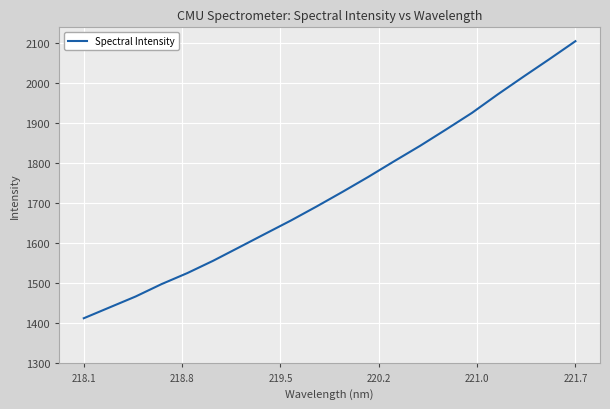

What is the greatest value displayed?

2103.4